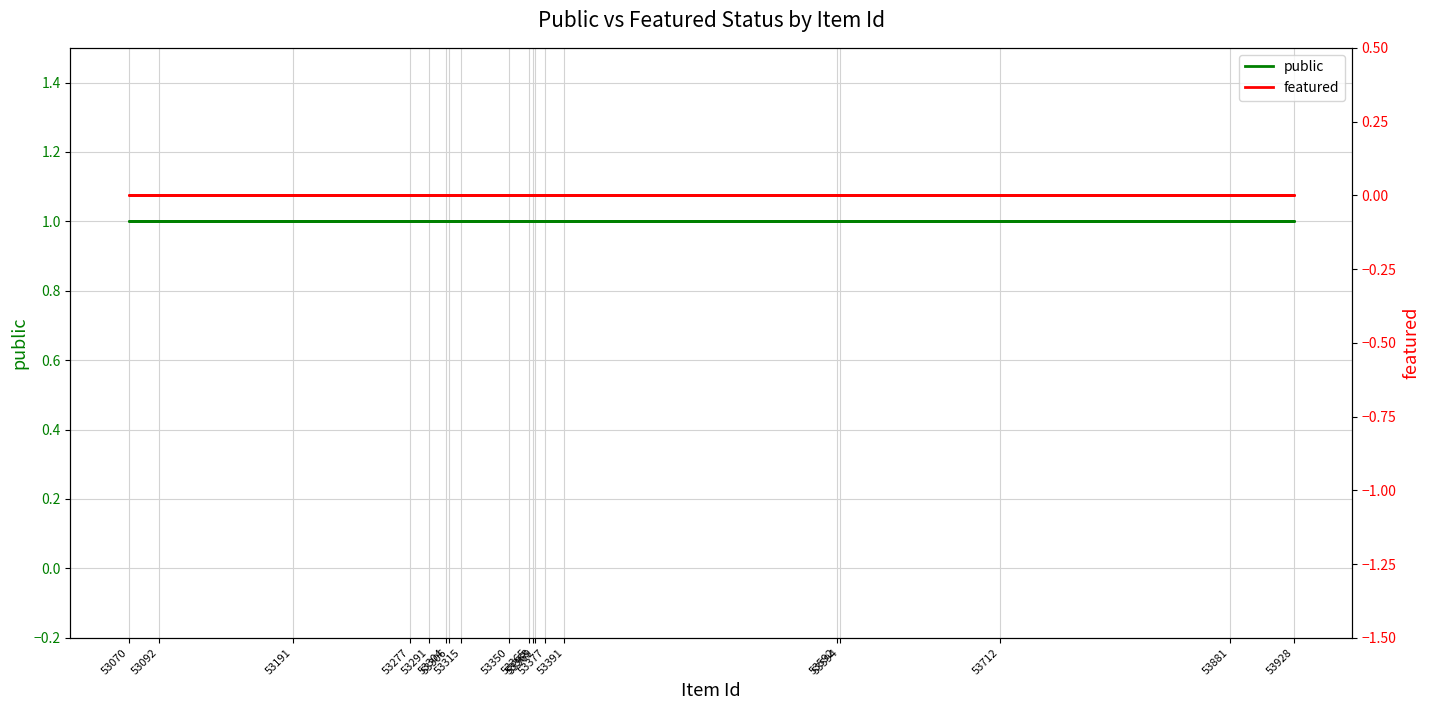

Which has a higher value, 53712 or 53092?

53712